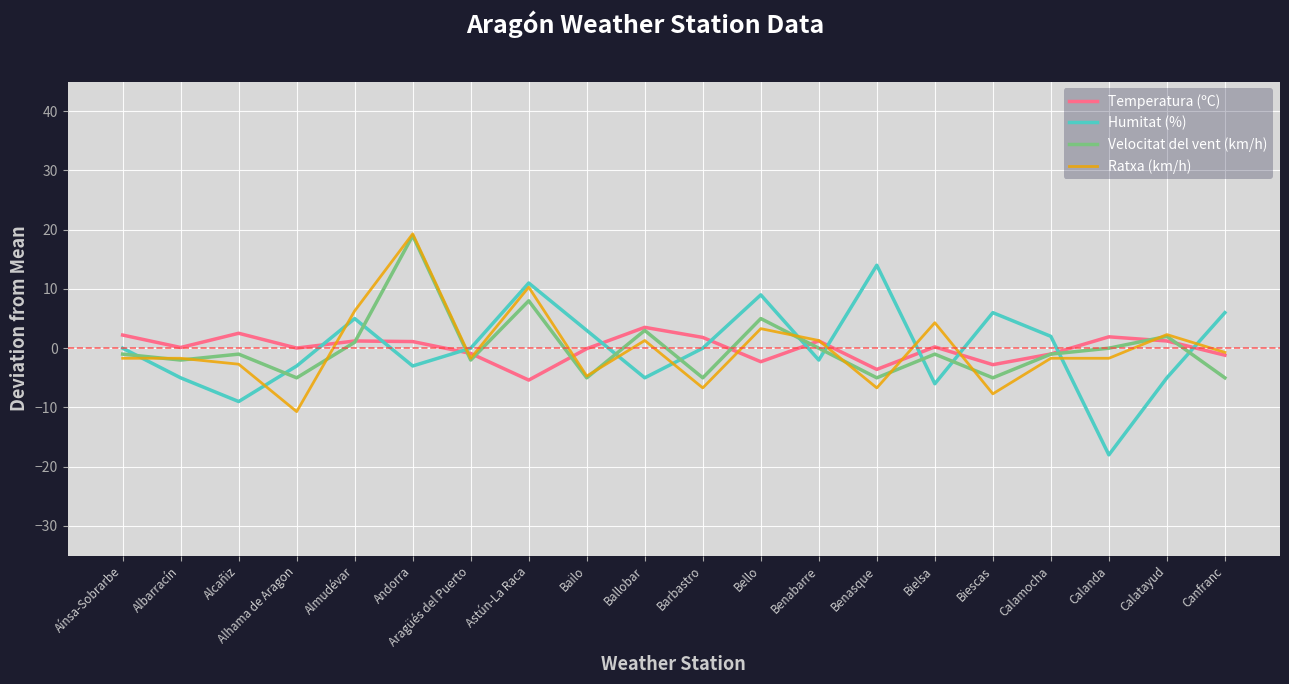

Which series has the largest range (max minus min)?

Humitat (%)